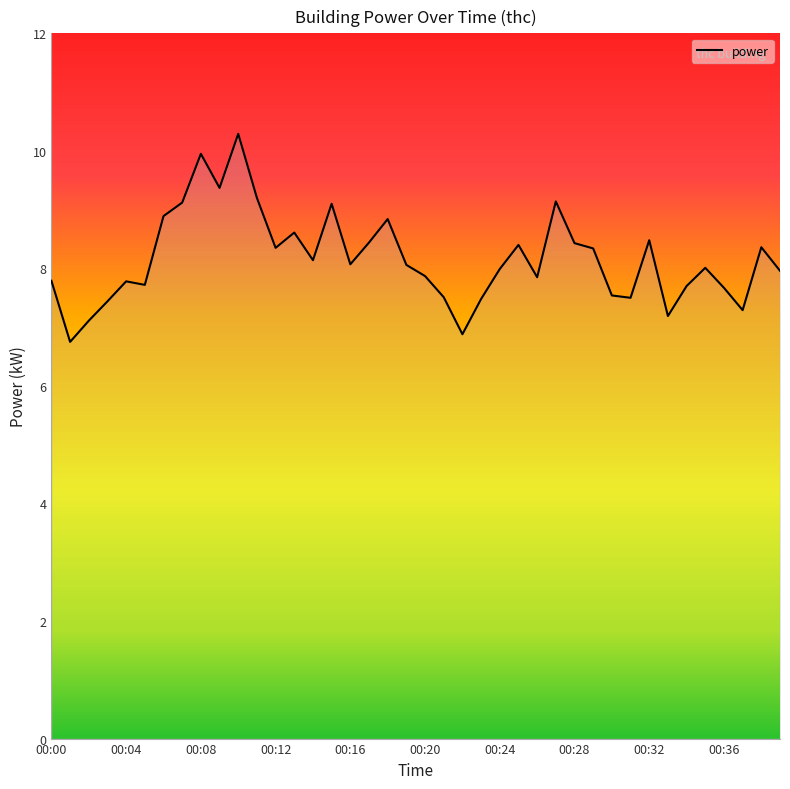

What is the minimum value shown in the chart?

6.8